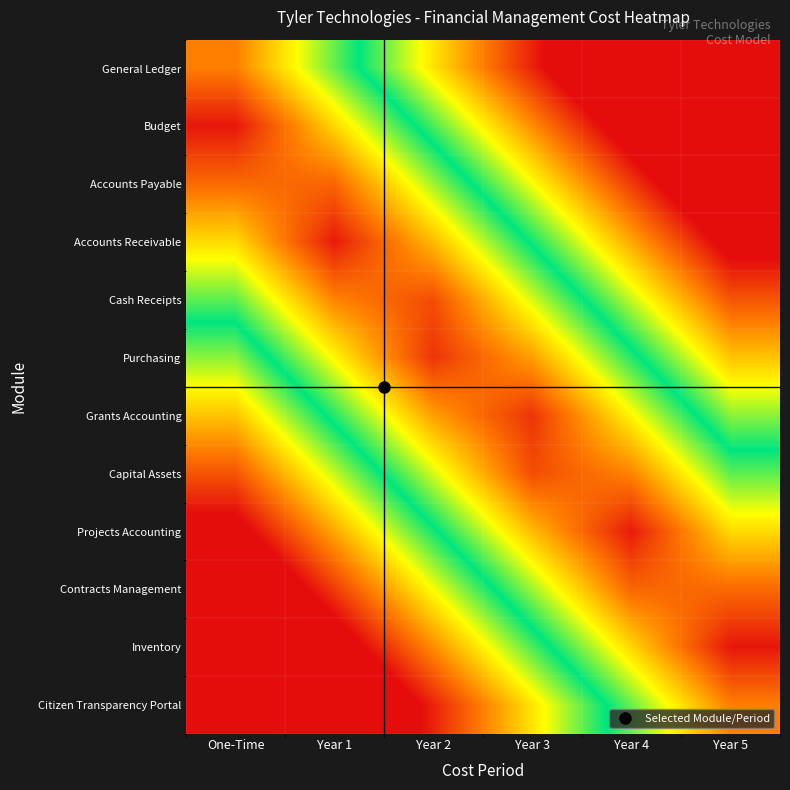

At Year 3, list the series in order from largest to smallest.

General Ledger, Budget, Citizen Transparency Portal, Accounts Payable, Inventory, Accounts Receivable, Contracts Management, Cash Receipts, Projects Accounting, Purchasing, Capital Assets, Grants Accounting